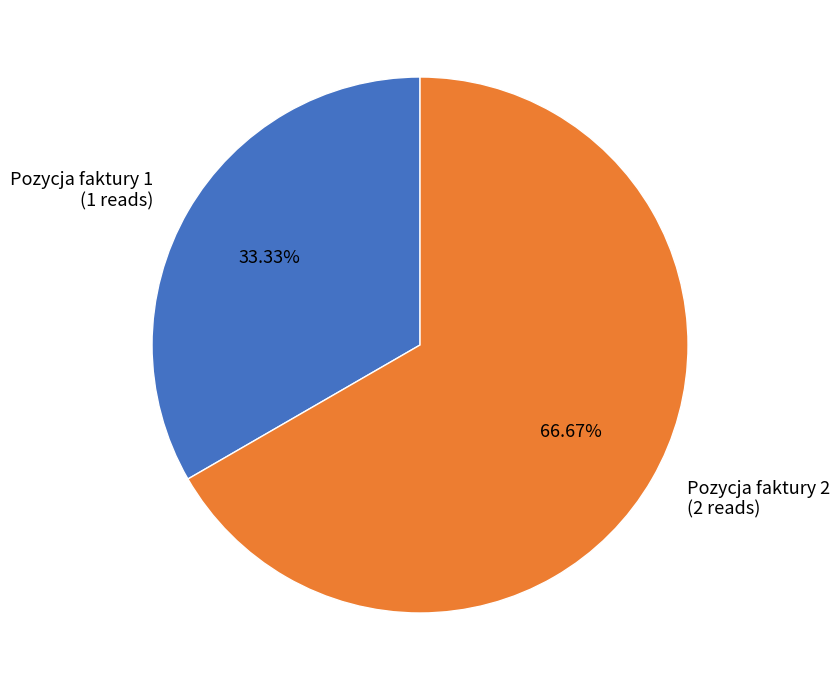

To the nearest percent, what is the difference between the largest and smallest slice percentages?

33%